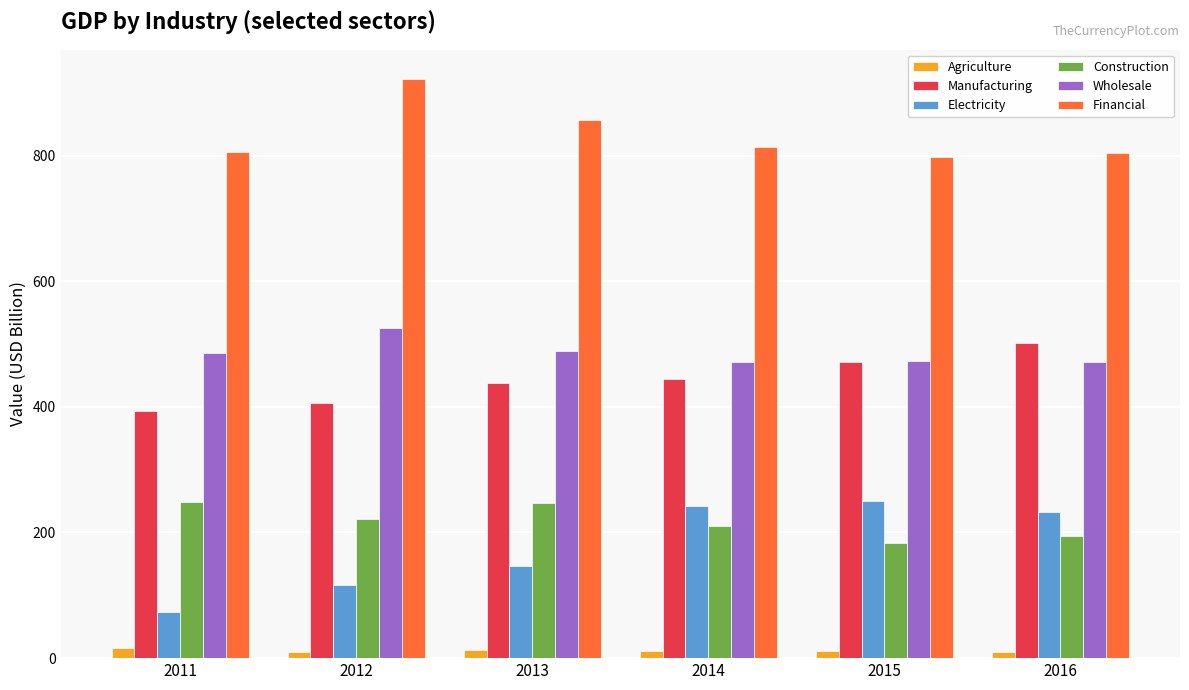

What is the average value of the Wholesale series?

485.9